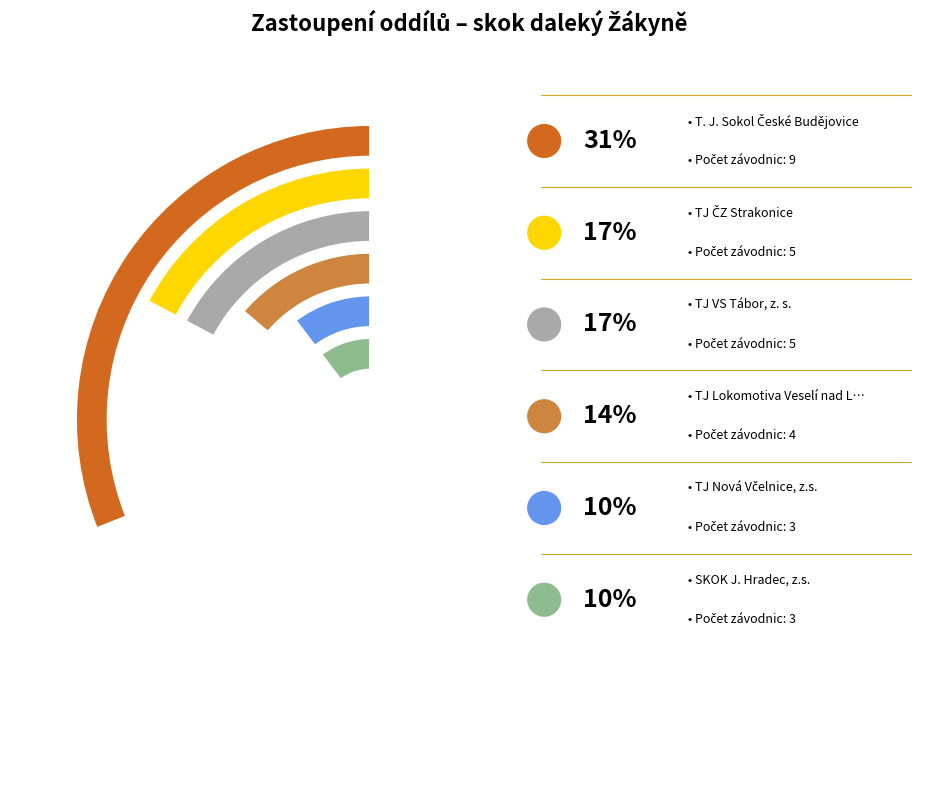

Does TJ ČZ Strakonice account for over 50% of the chart?

No